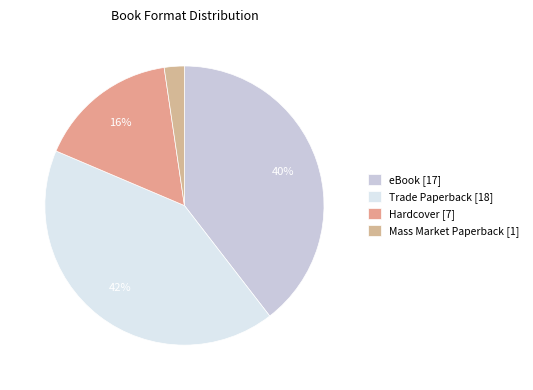

To the nearest percent, what is the combined percentage of Hardcover and Mass Market Paperback?

19%